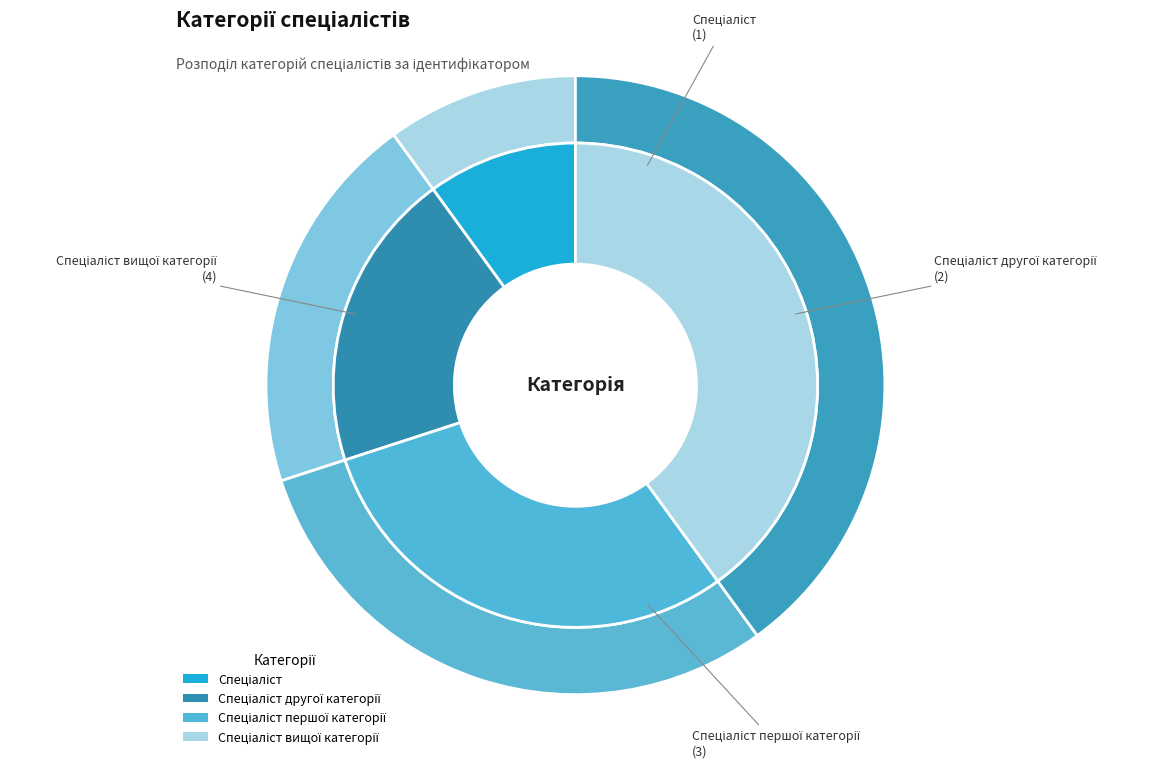

What is the change in value from Спеціаліст другої категорії to Спеціаліст вищої категорії?

+2